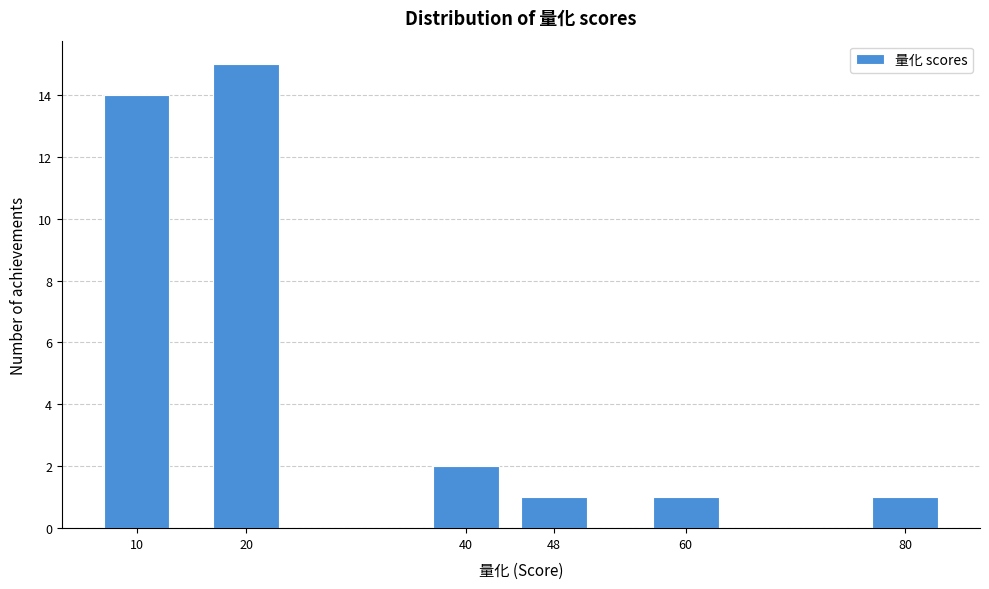

Reading left to right, extract all data points from this chart.

10=14	20=15	40=2	48=1	60=1	80=1